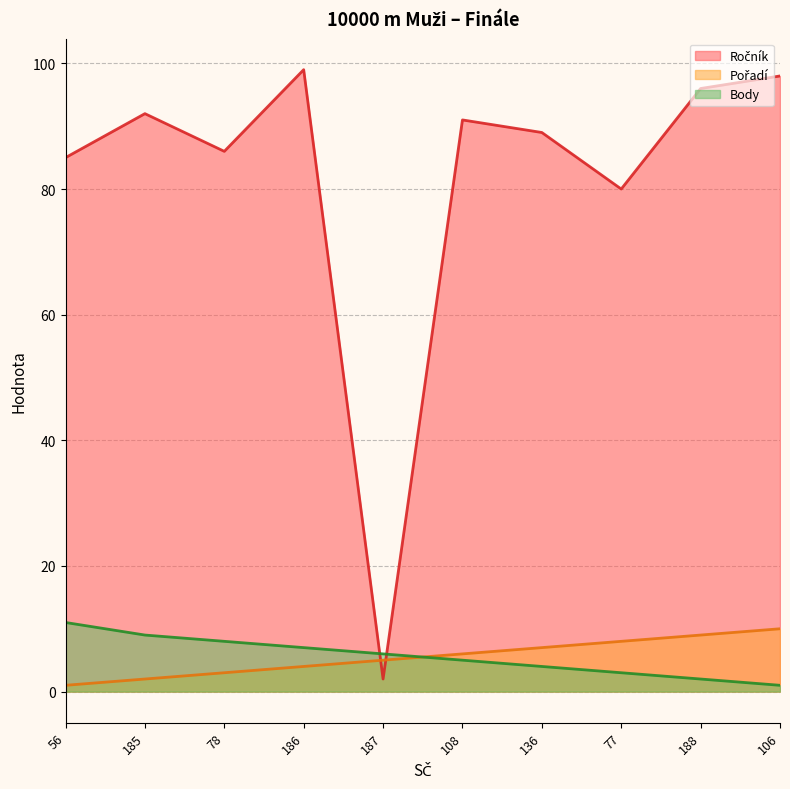

At which category is the sum across all series the highest?

186